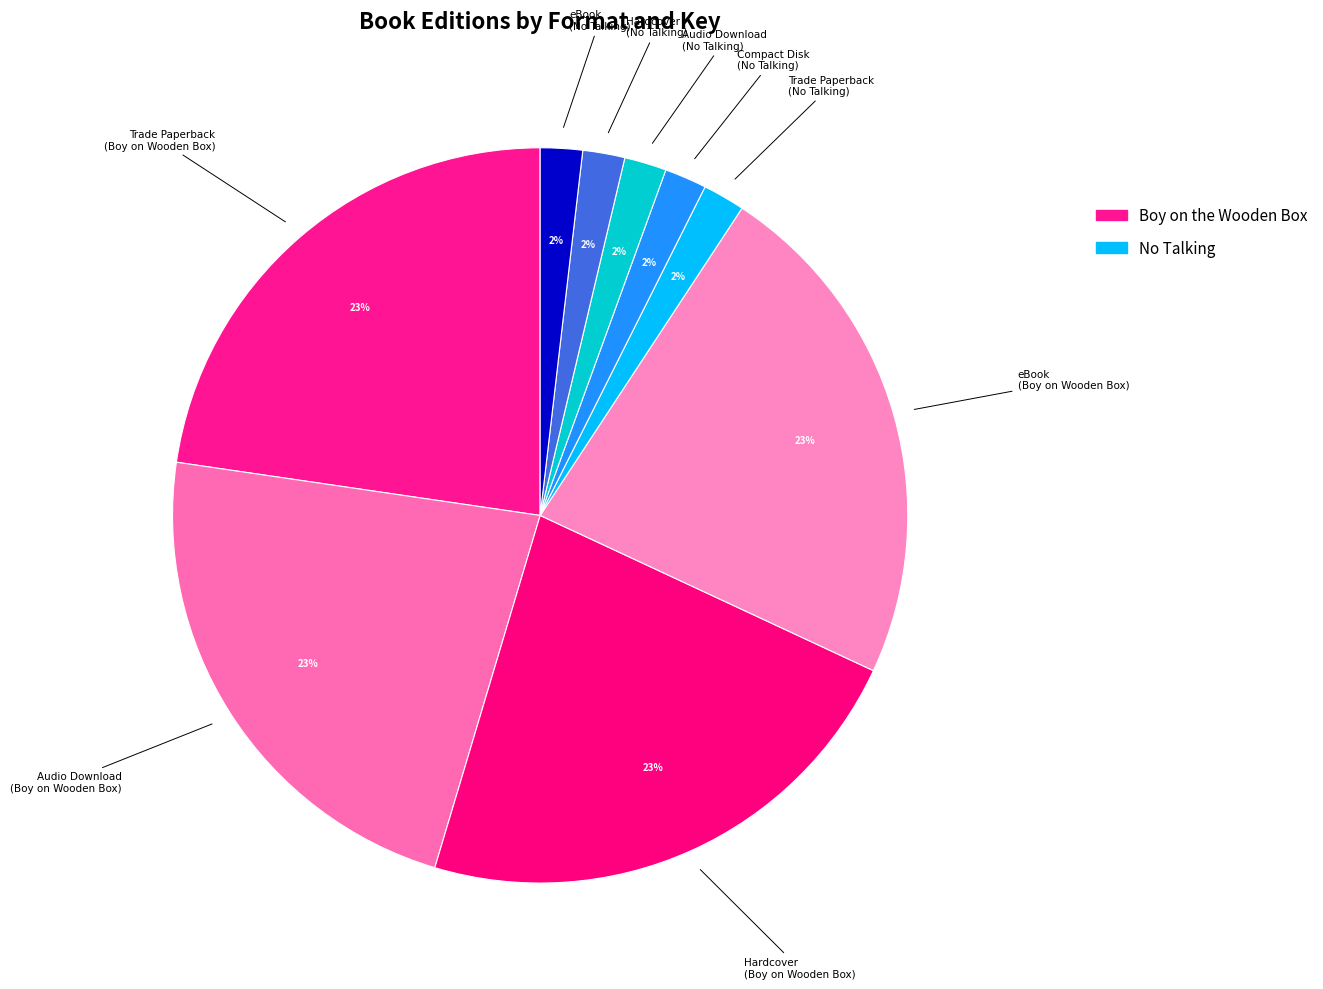

Is there a majority slice in this chart?

No